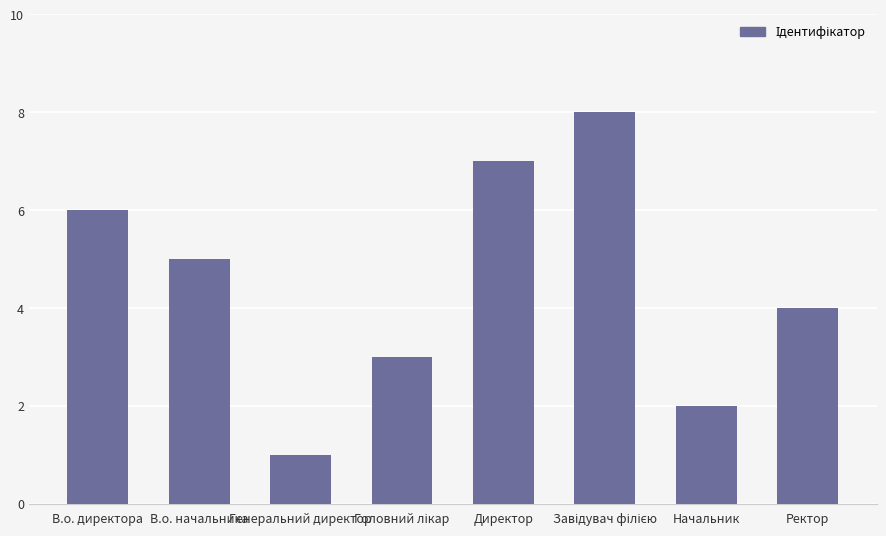

Count the values in the range 3 to 7.

5